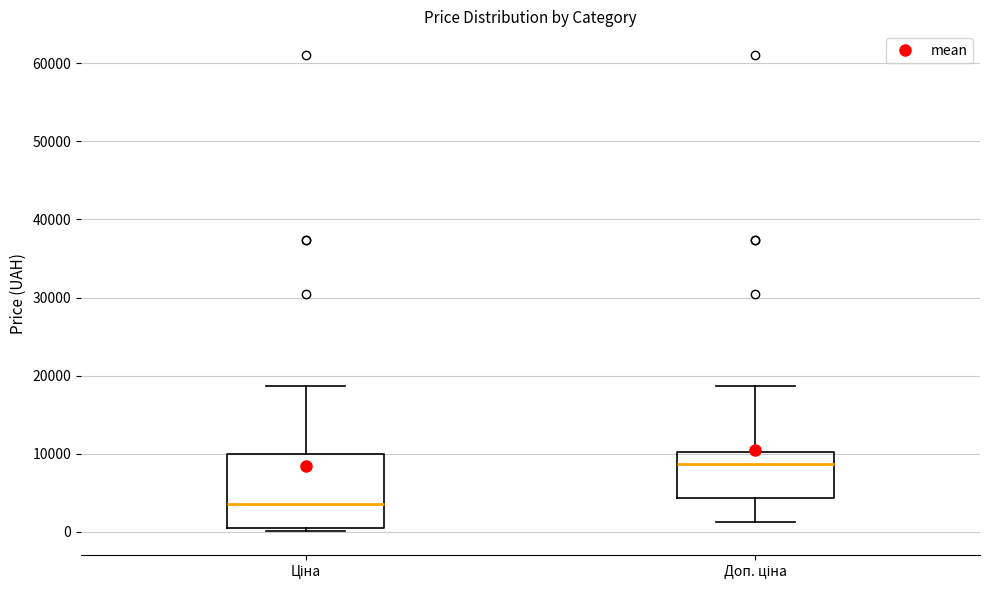

Where is the lower edge of the box for Ціна on the y-axis? The values are not printed on the chart, so give them approximately, as read against the axis.

1000